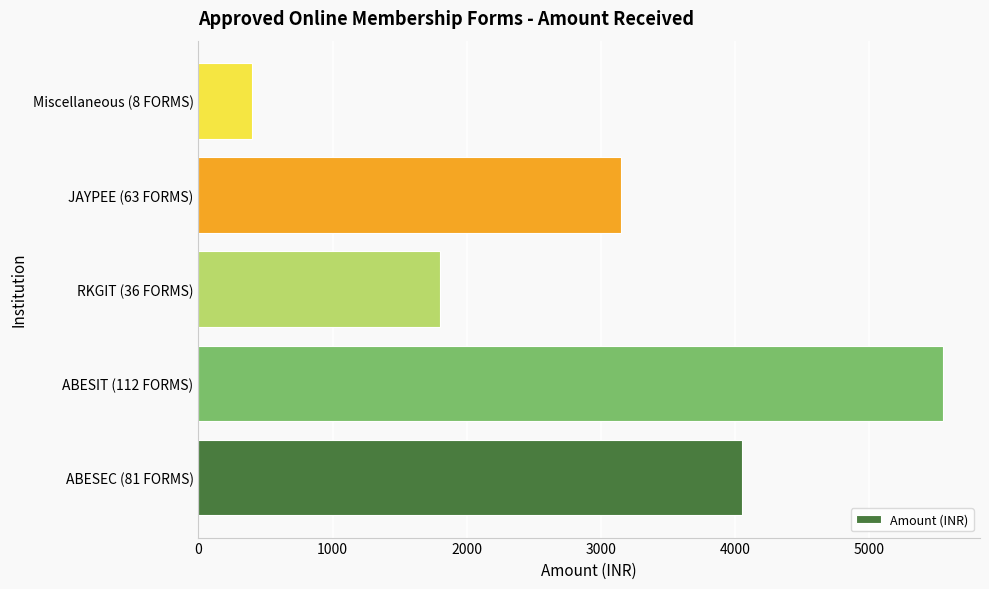

List the labels in order of value, largest first.

ABESIT (112 FORMS), ABESEC (81 FORMS), JAYPEE (63 FORMS), RKGIT (36 FORMS), Miscellaneous (8 FORMS)